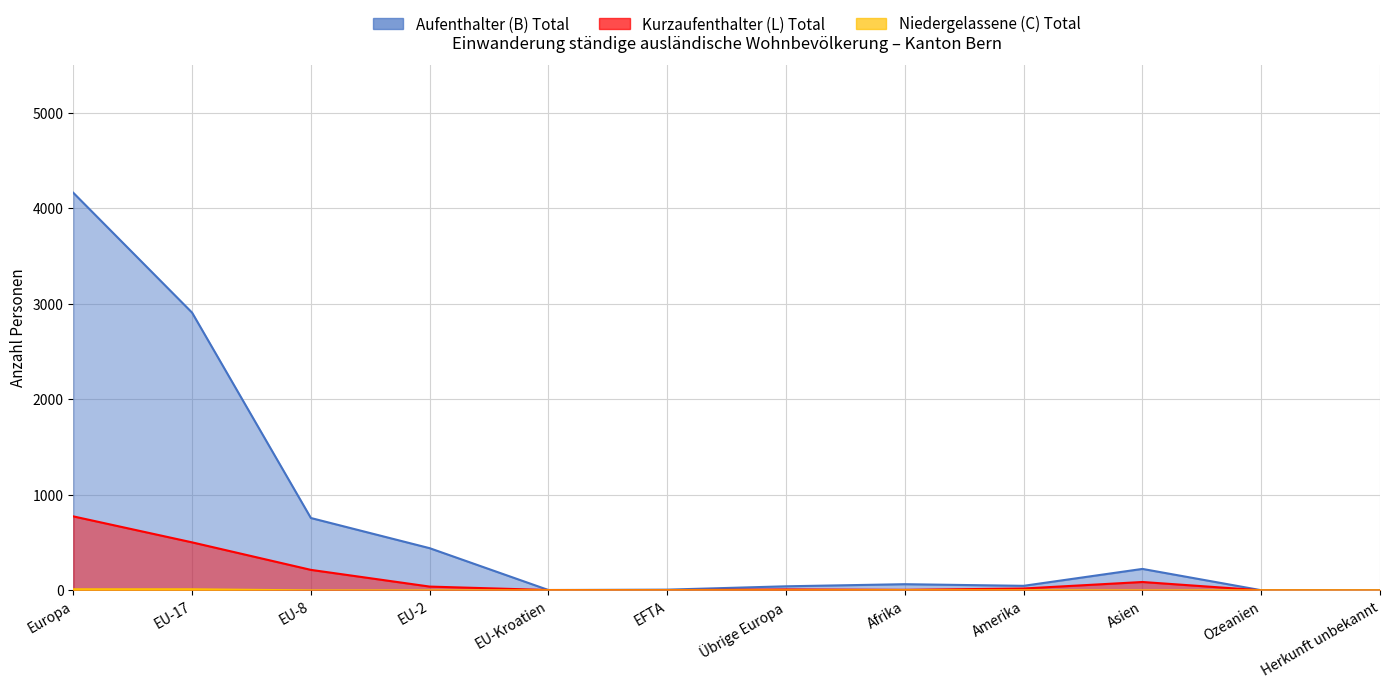

Reading left to right, transcribe all the data shown in this chart.

Aufenthalter (B) Total: 4163	2908	758	442	4	8	43	65	48	225	2	1
Kurzaufenthalter (L) Total: 775	503	215	40	4	3	10	6	20	88	1	0
Niedergelassene (C) Total: 12	12	0	0	0	0	0	1	1	0	0	0